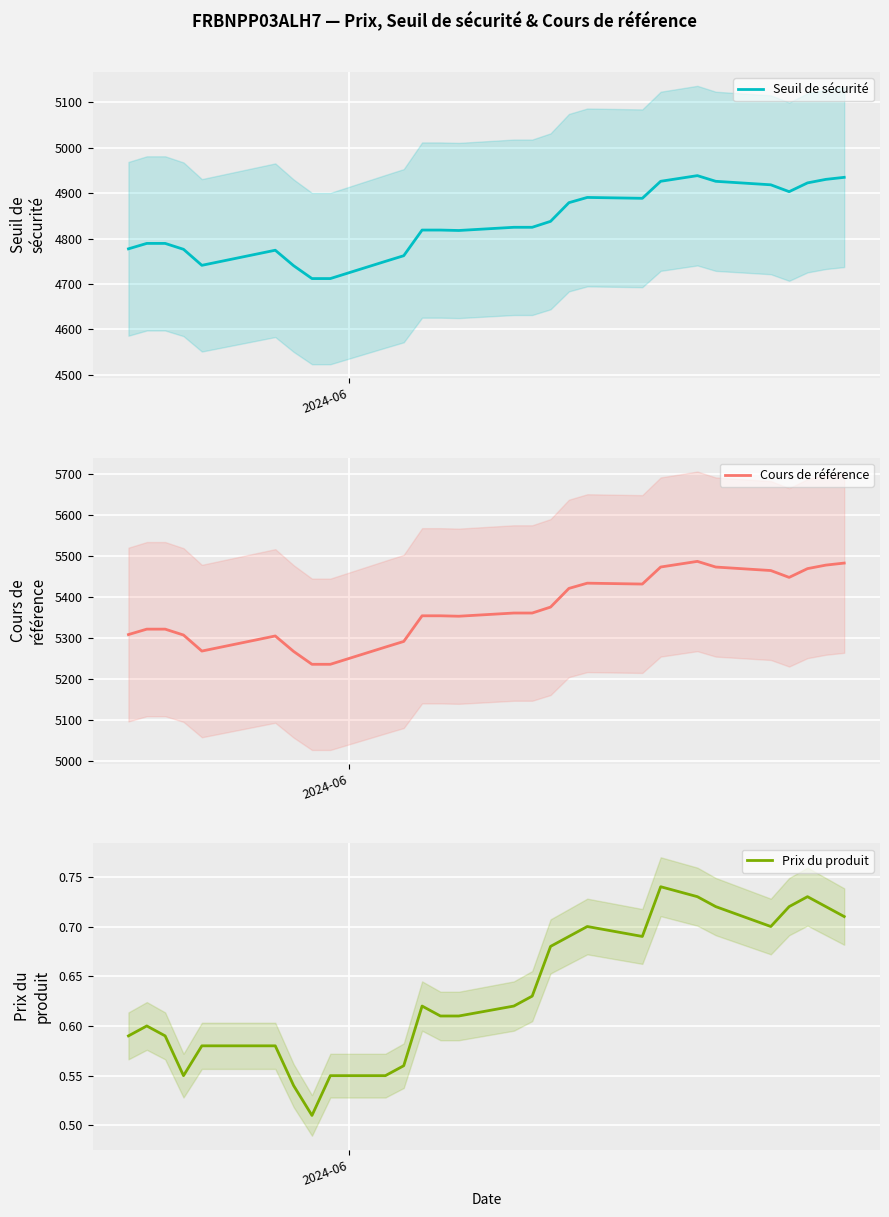

Does the chart display data point markers on the line(s)?

No